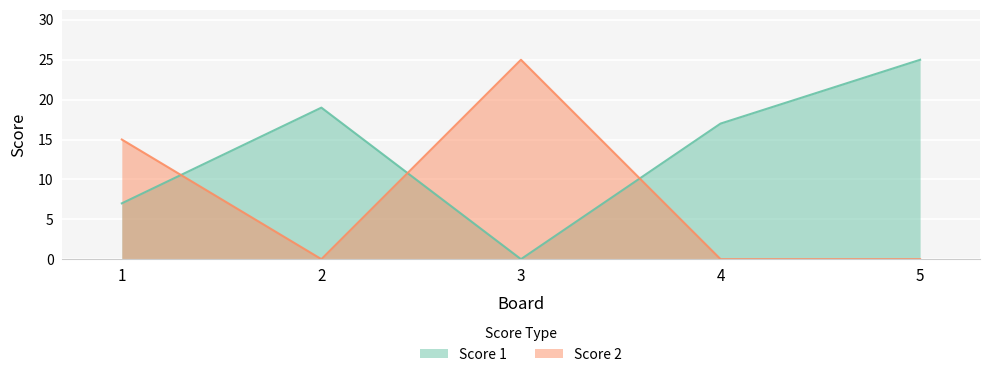

True or false: Score 1 has a value of 41 at 5.

False